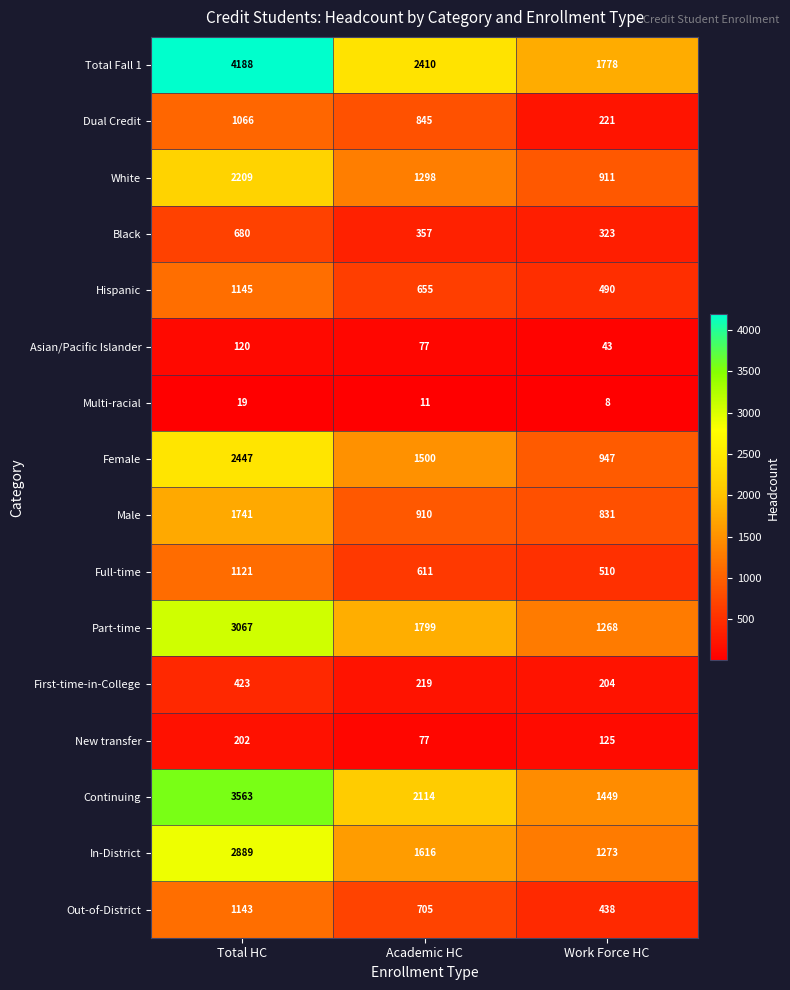

List the labels in order of In-District value, smallest first.

Work Force HC, Academic HC, Total HC